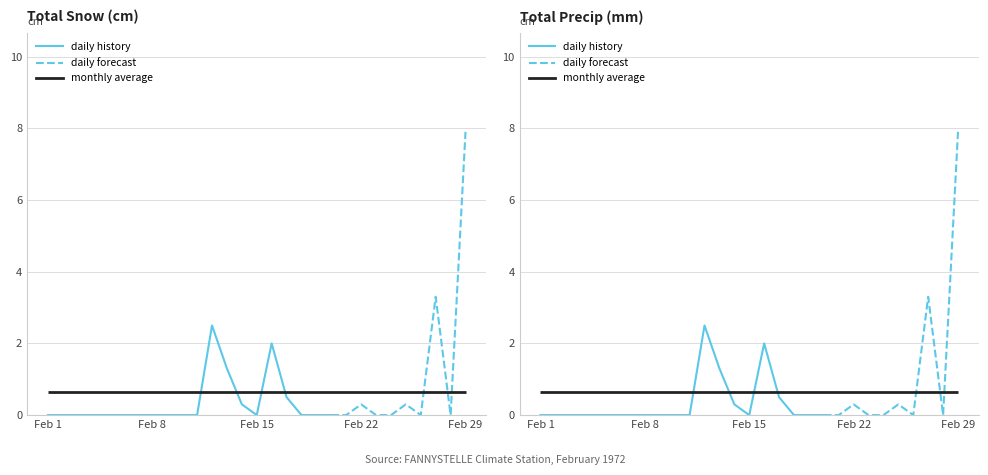

Rank the series by their maximum value, from highest to lowest.

Total Snow (cm), Total Precip (mm)